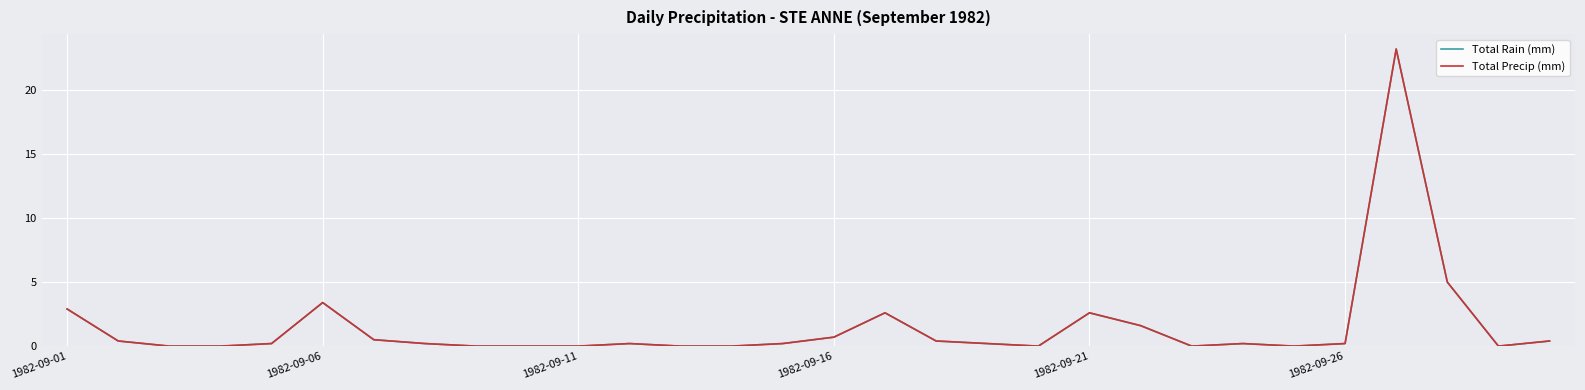

Is this an area chart (filled region under the line)?

No